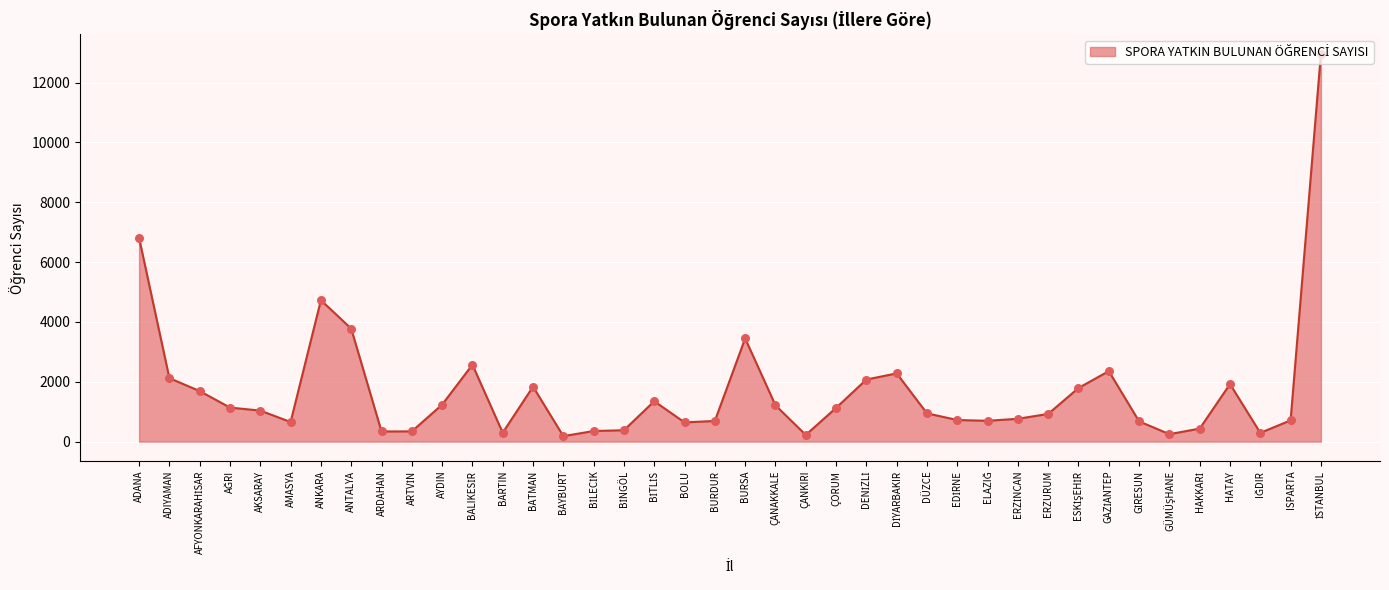

What is the ratio of the value at ÇANAKKALE to the value at AYDIN?

1.0